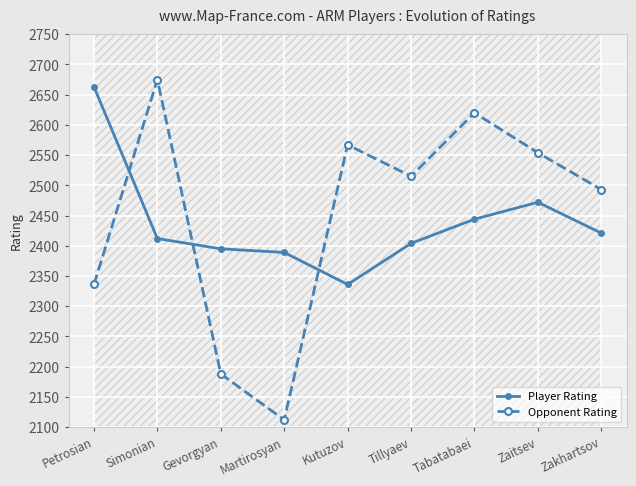

True or false: Player Rating has more than 0 points higher than both neighbors.

True